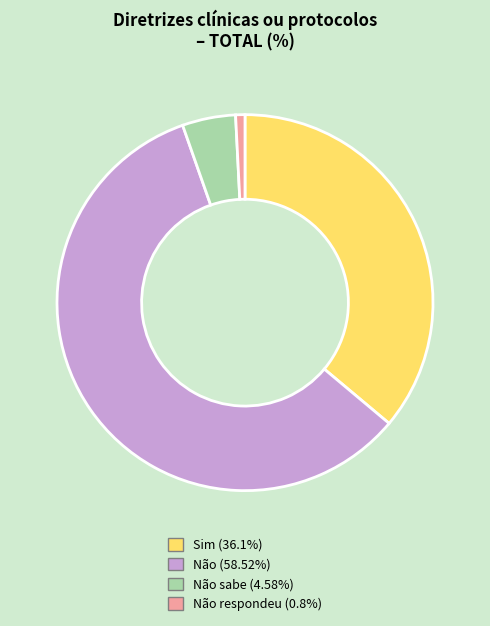

What is the ratio of the value at Não (58.52%) to the value at Não sabe (4.58%)?

12.8